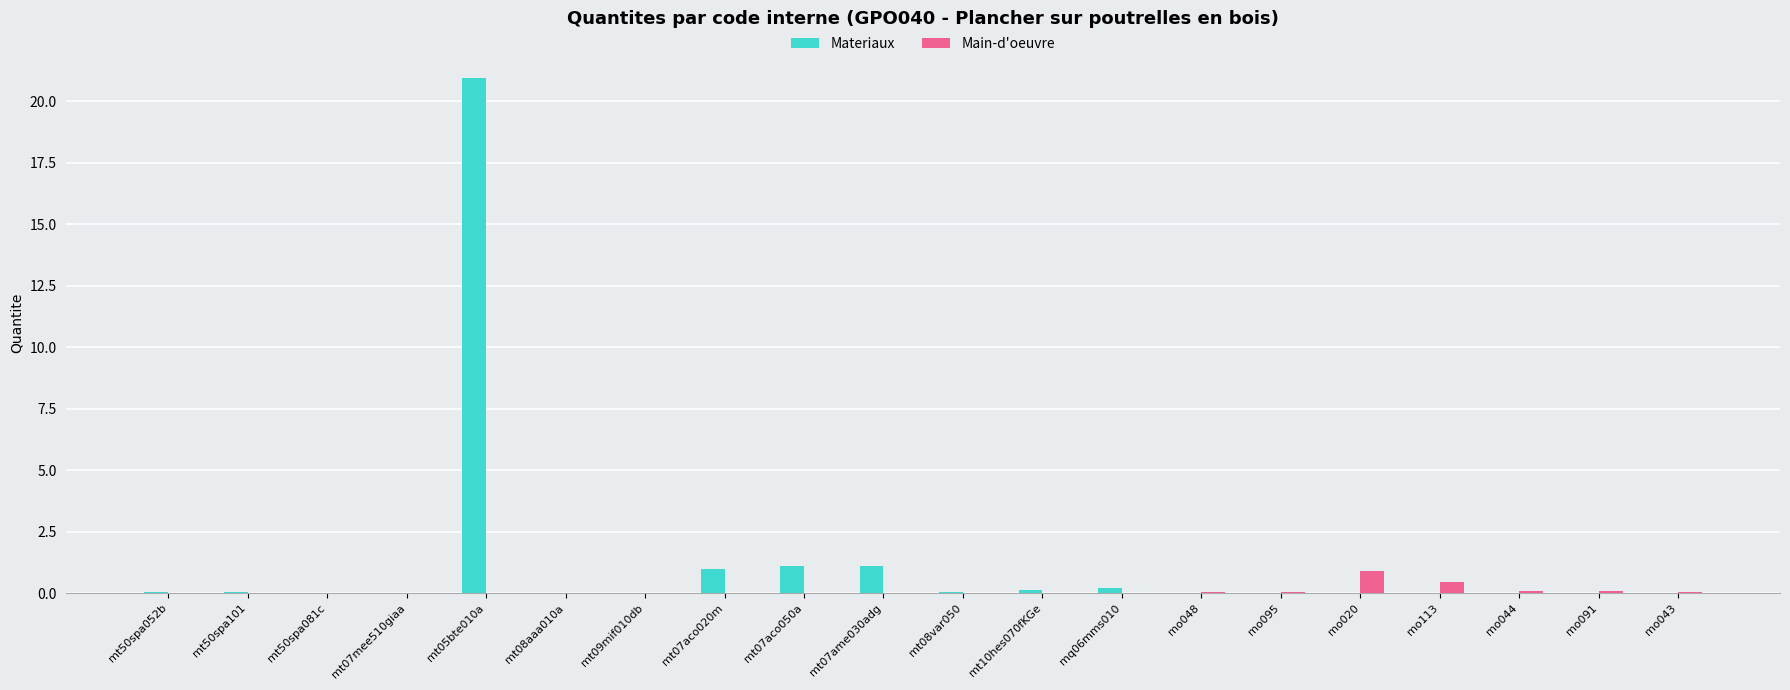

What is the average value of the Materiaux series?

1.2